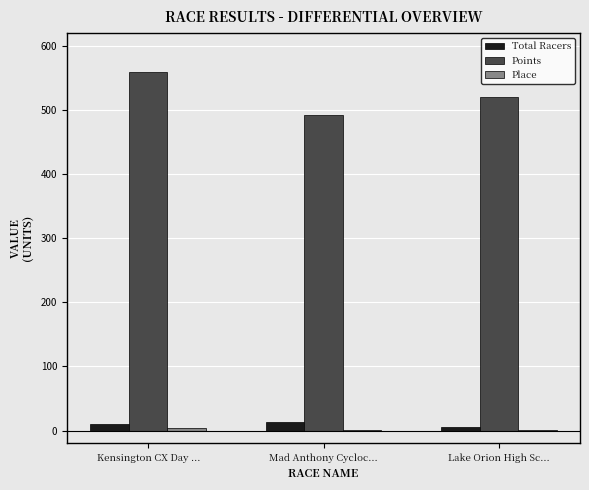

What is the maximum value for Total Racers?

13.0